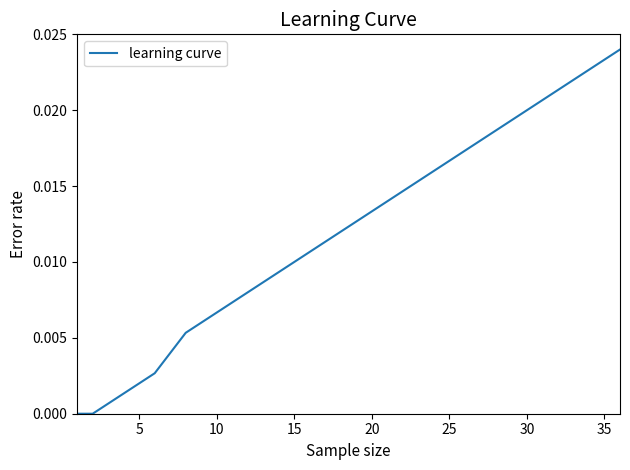

Is this an area chart (filled region under the line)?

No